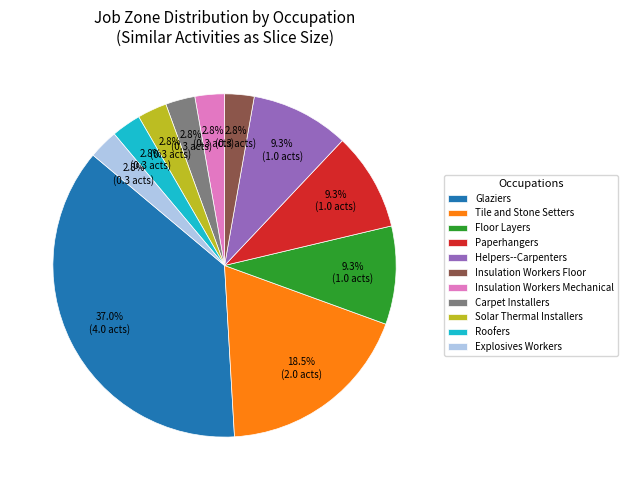

Between Glaziers and Solar Thermal Installers, which is larger?

Glaziers